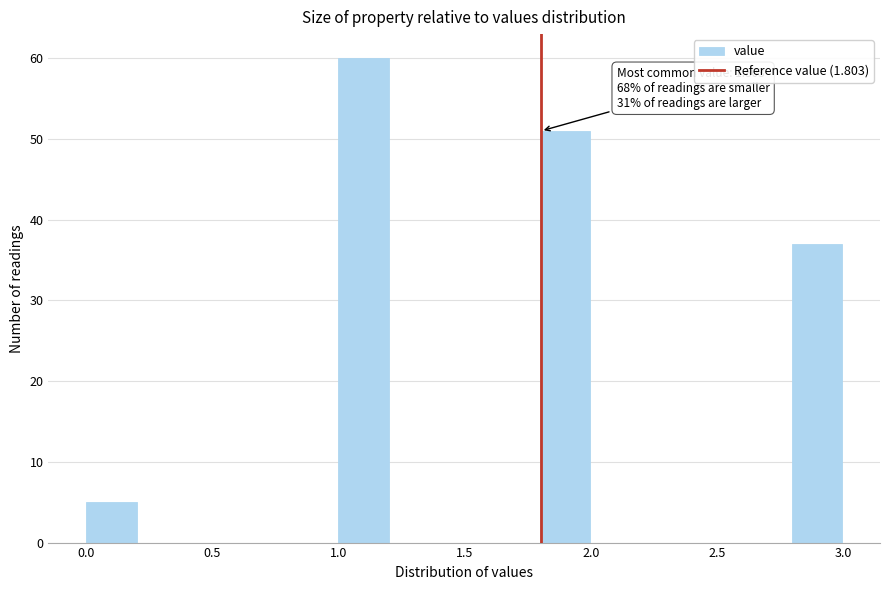

Read against the x-axis, roughly where is the centre of the tallest bar?

1.10